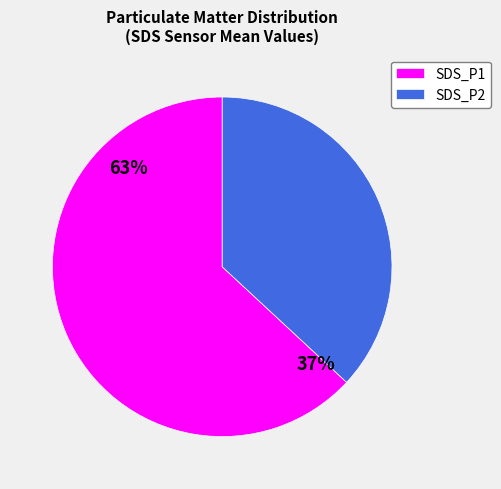

Which slice is the smallest?

SDS_P2